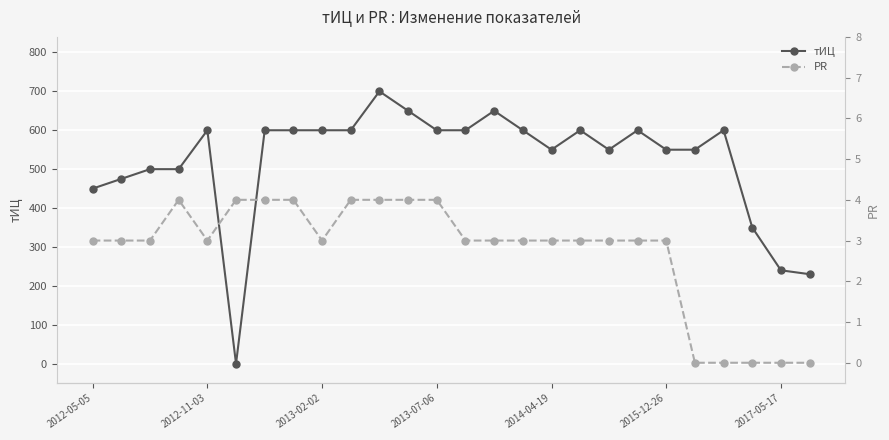

At how many categories does at least one series exceed 667?

1